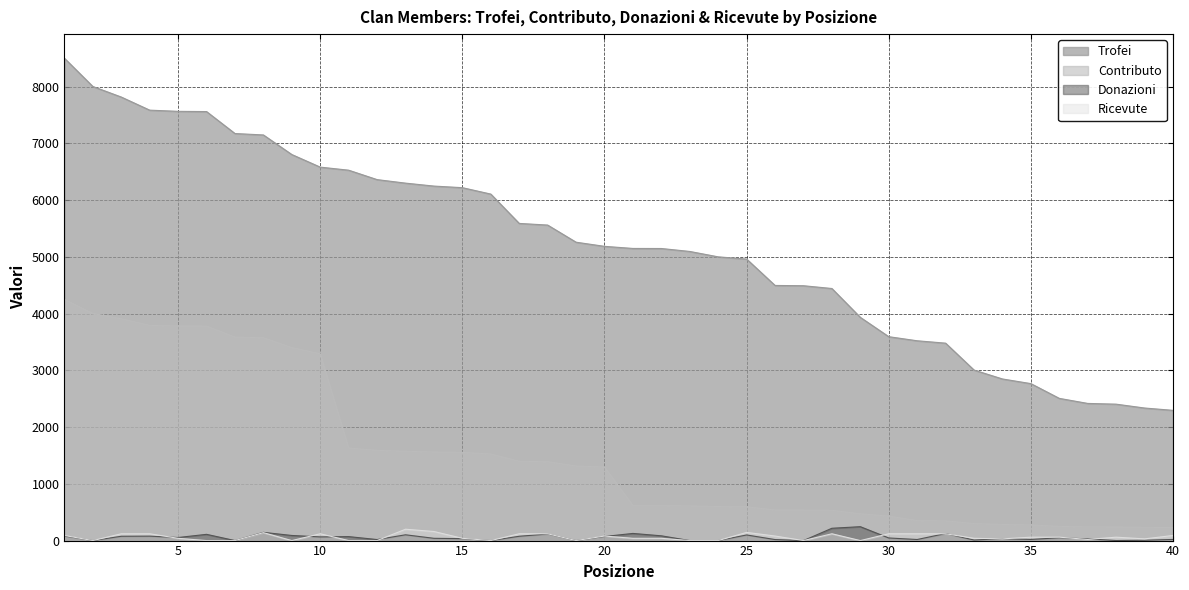

At which category does Ricevute reach its first local valley?

2